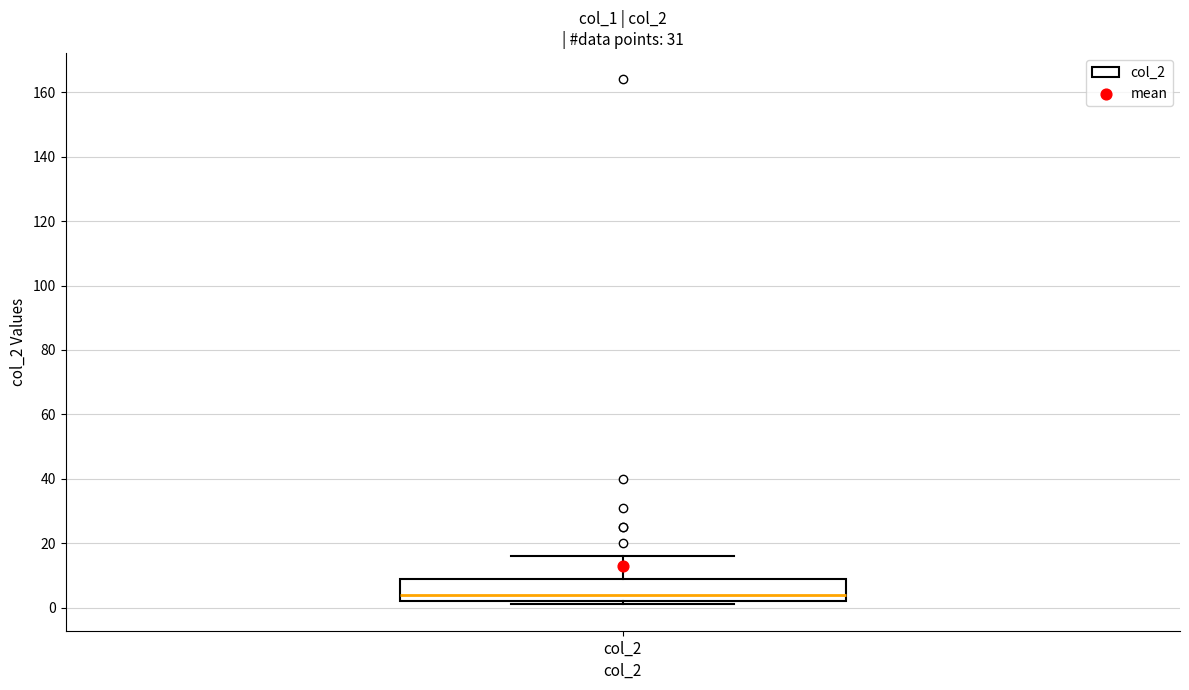

Where does the median line of the box for col_2 sit on the y-axis? The values are not printed on the chart, so give them approximately, as read against the axis.

4